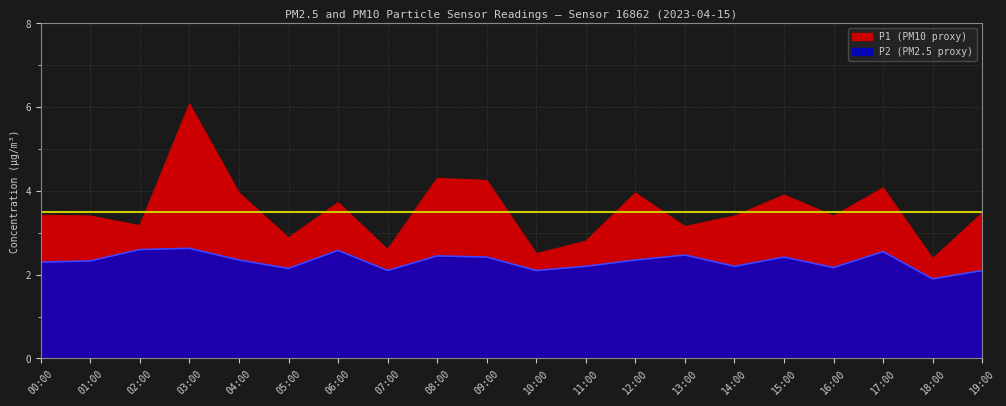

How many lines are shown in the chart?

2